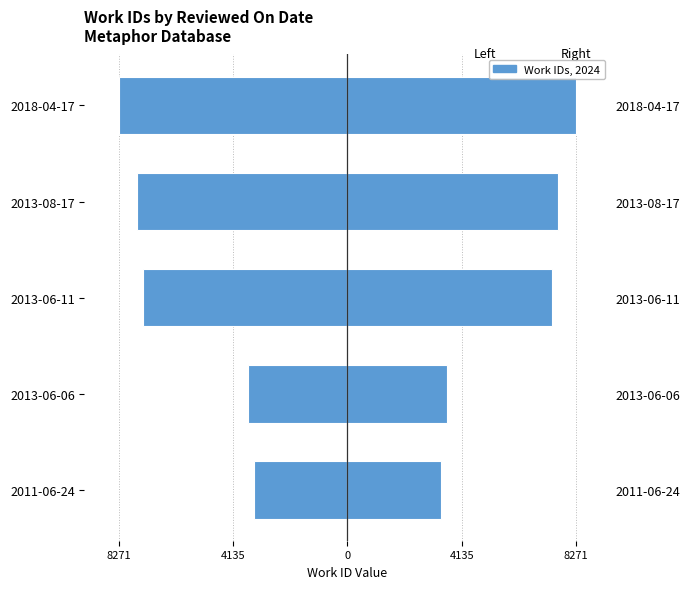

Rank the series by their average value, from highest to lowest.

Right (last), Left (first)